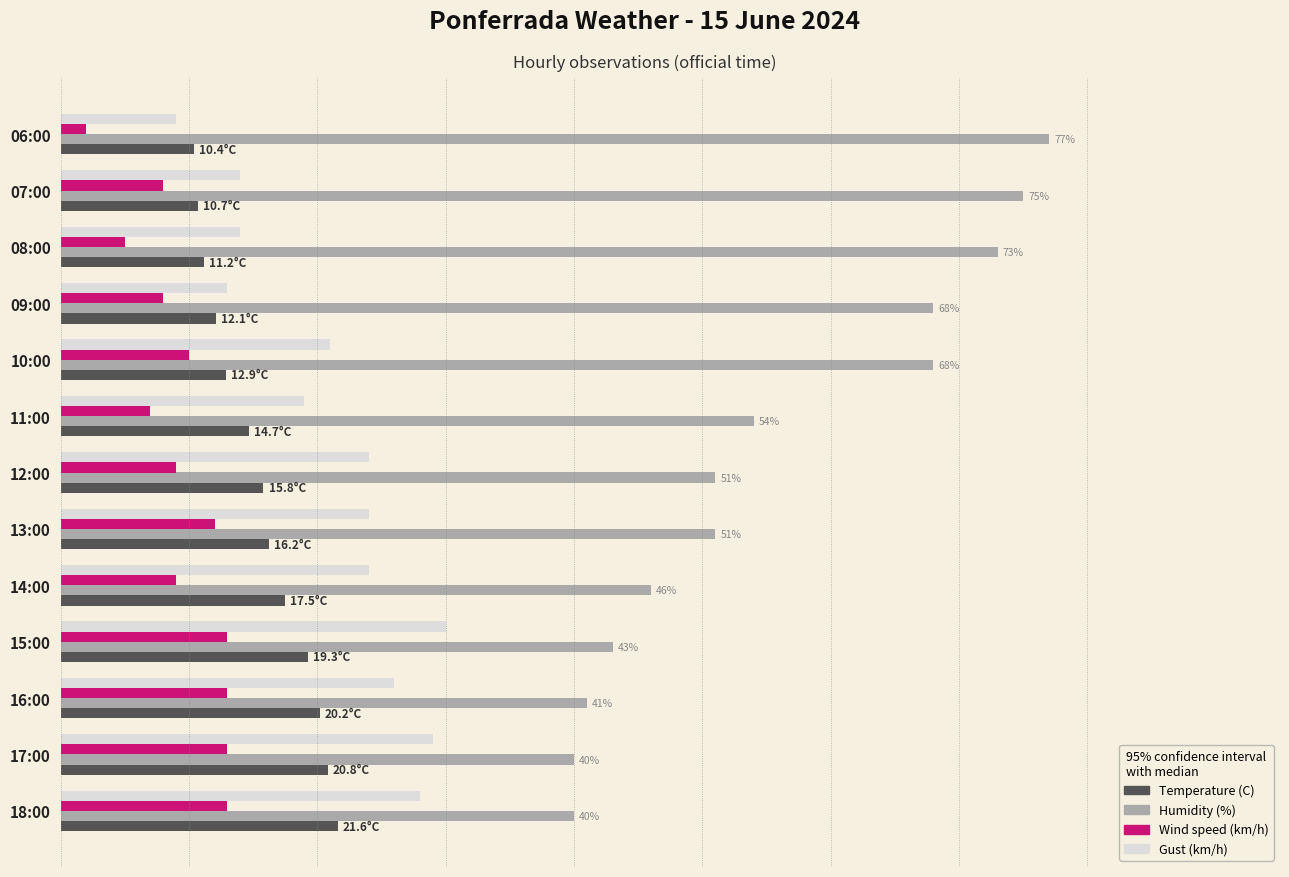

What are all the series names shown in the legend?

Temperature (C), Humidity (%), Wind speed (km/h), Gust (km/h)